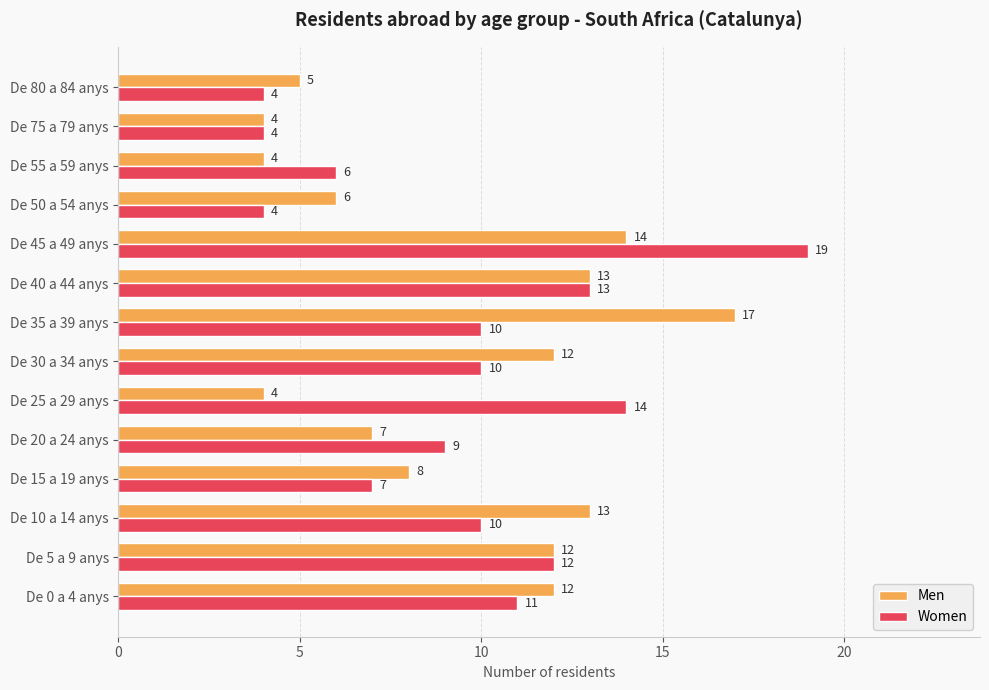

What are all the series names shown in the legend?

Men, Women